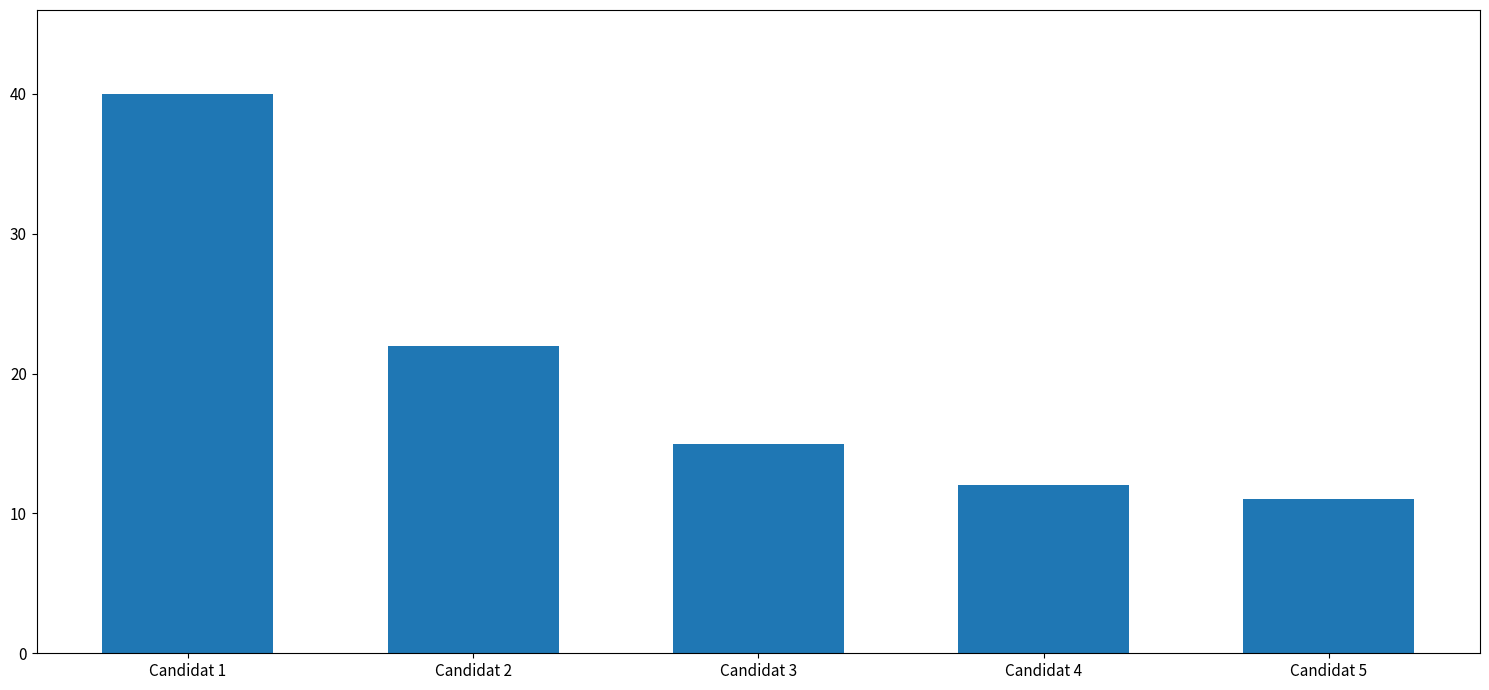

Between Candidat 1 and Candidat 5, which is larger?

Candidat 1